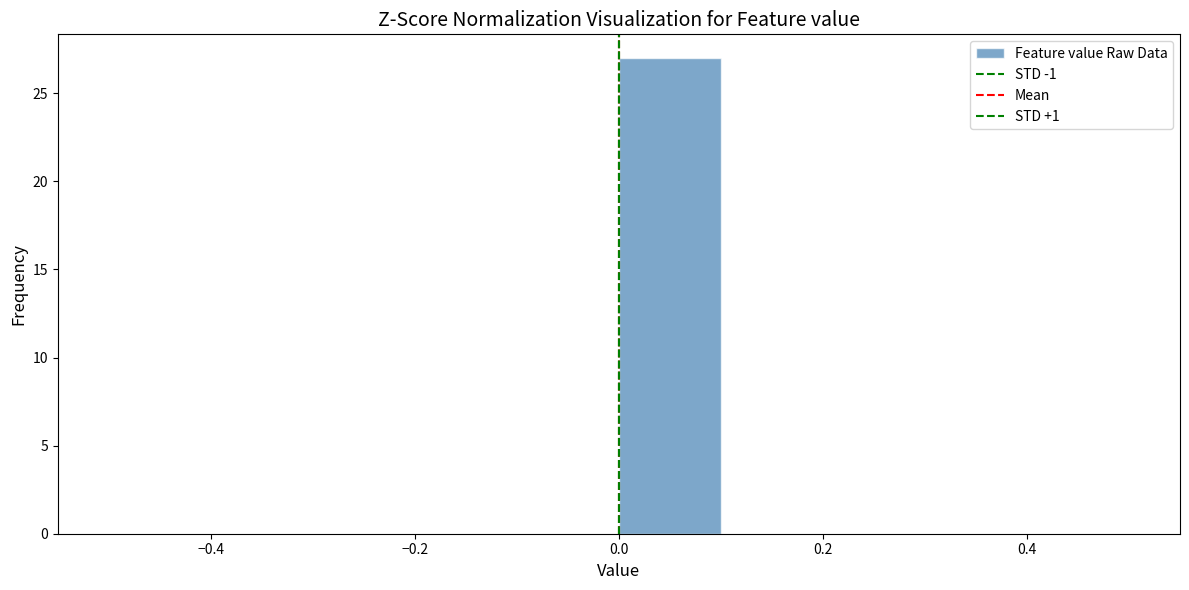

What is the height of the bar covering 0.0 to 0.1 on the x-axis? The values are not printed on the chart, so give them approximately, as read against the axis.

27